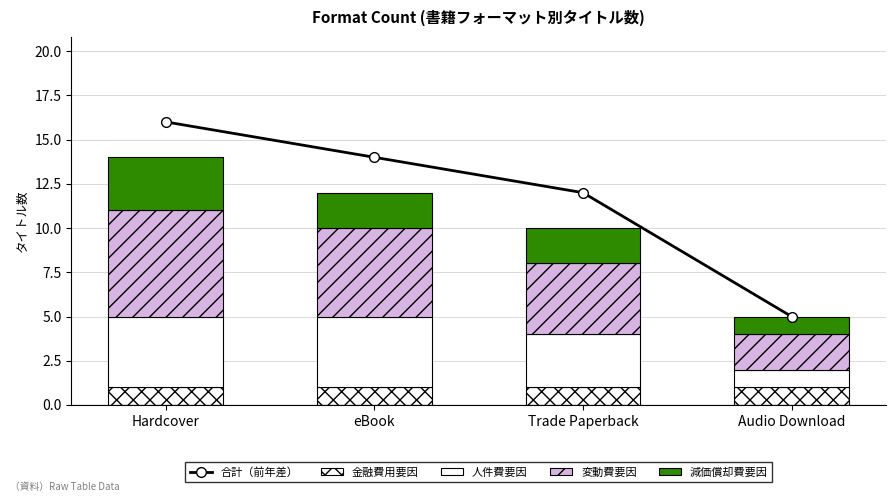

Reading left to right, extract all data points from this chart.

合計（前年差）: Hardcover=16	eBook=14	Trade Paperback=12	Audio Download=5
金融費用要因: Hardcover=1	eBook=1	Trade Paperback=1	Audio Download=1
人件費要因: Hardcover=4	eBook=4	Trade Paperback=3	Audio Download=1
変動費要因: Hardcover=6	eBook=5	Trade Paperback=4	Audio Download=2
減価償却費要因: Hardcover=3	eBook=2	Trade Paperback=2	Audio Download=1